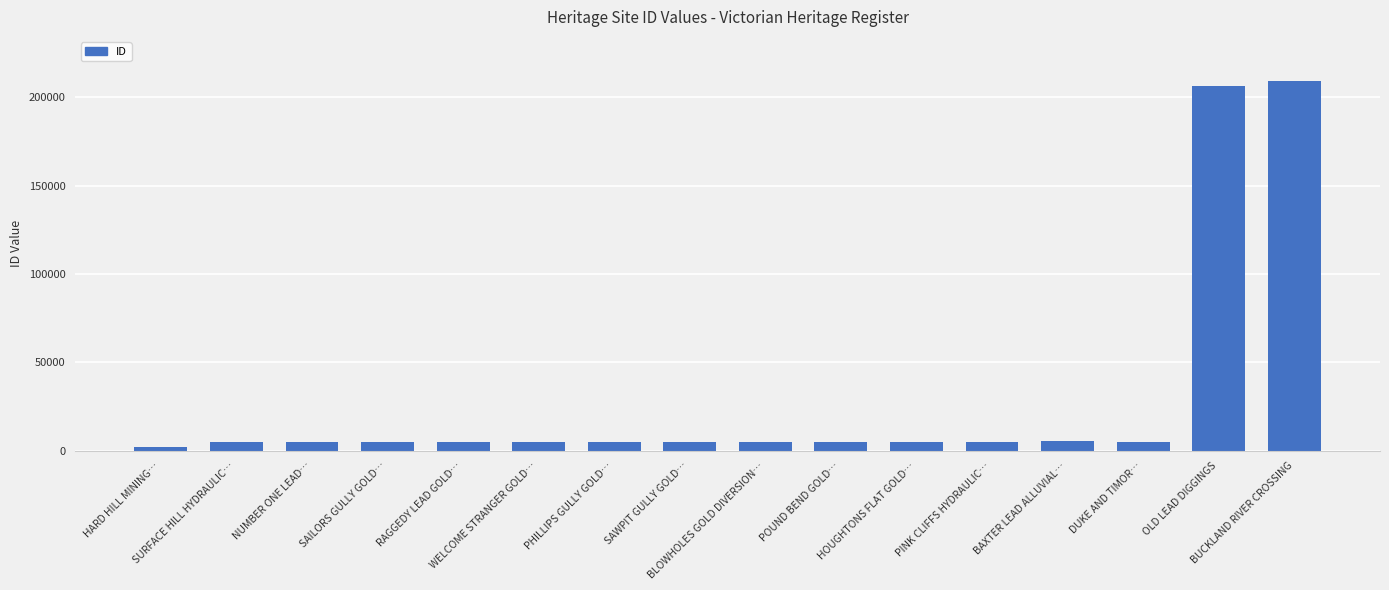

Read the value at PINK CLIFFS HYDRAULIC…, to the nearest 10.

5250